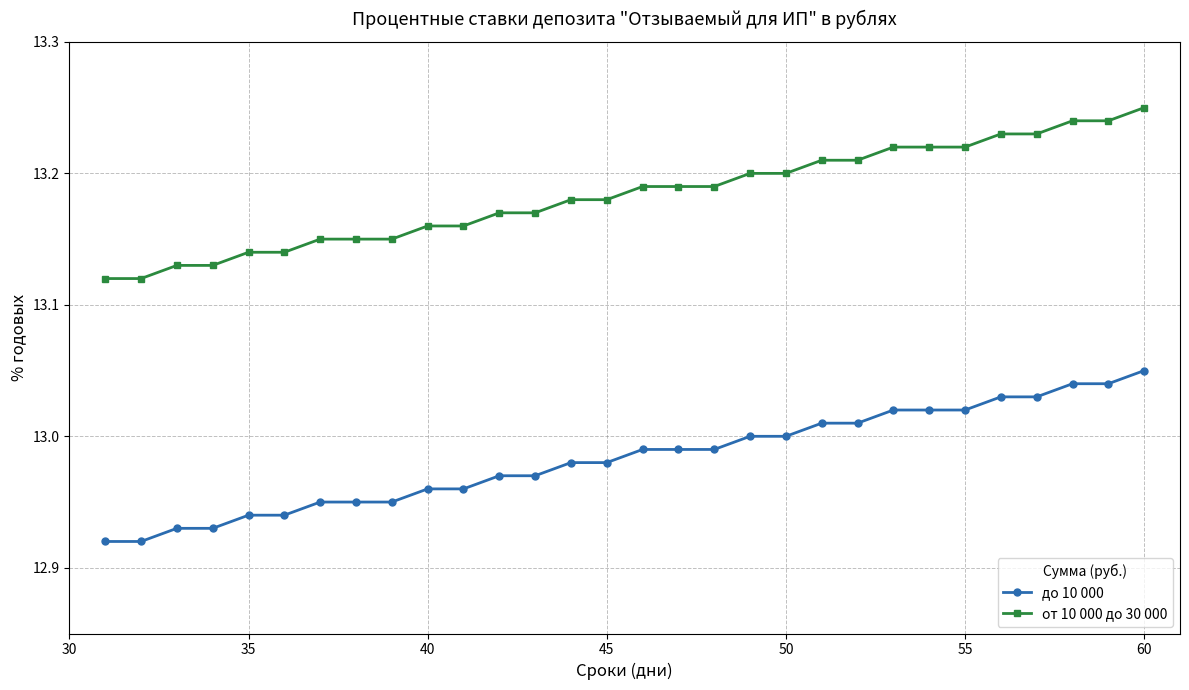

True or false: до 10 000 and от 10 000 до 30 000 cross at least once.

False